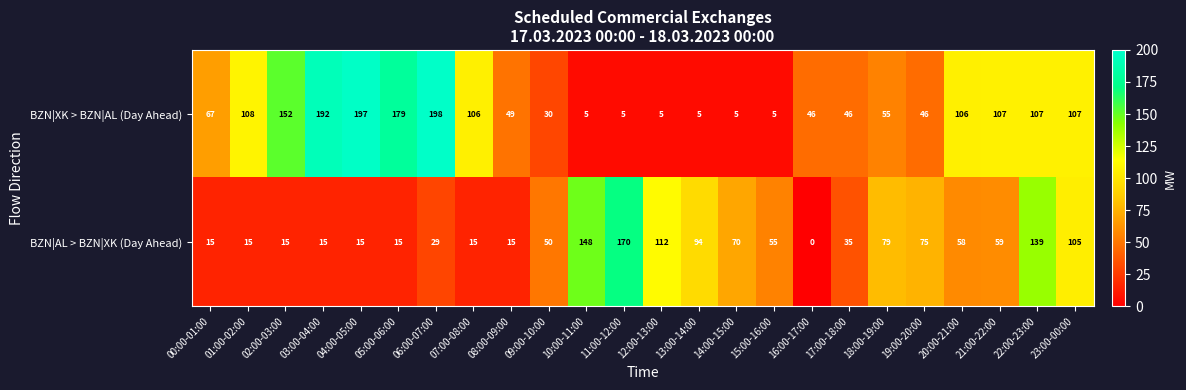

What is the approximate value of BZN|XK > BZN|AL (Day Ahead) at 20:00-21:00?

106